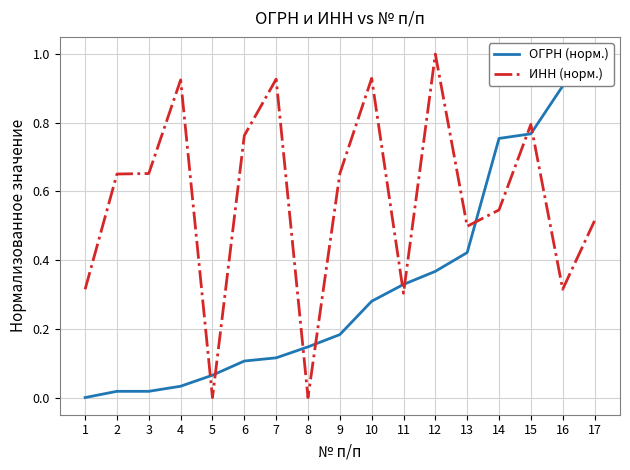

What is the sum of all ИНН (норм.) values?

9.8